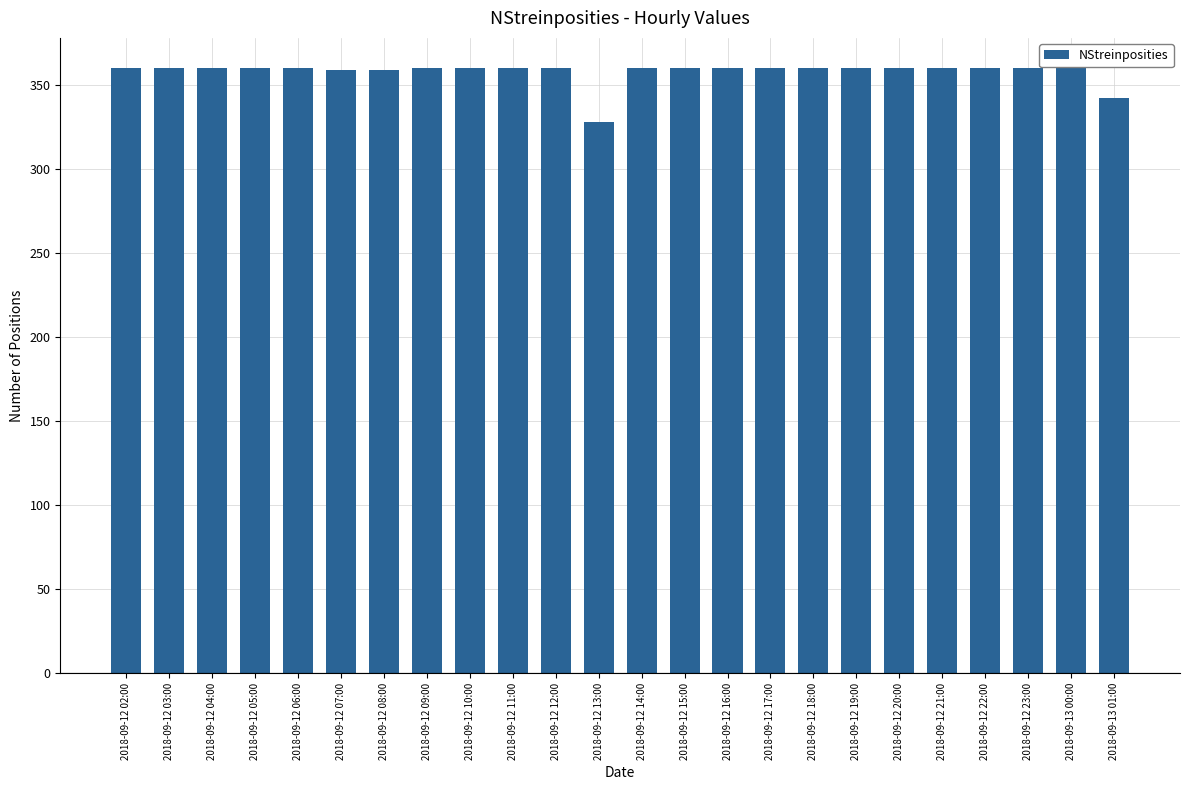

Approximately how many times larger is the value at 2018-09-12 13:00 compared to 2018-09-13 00:00?

0.9